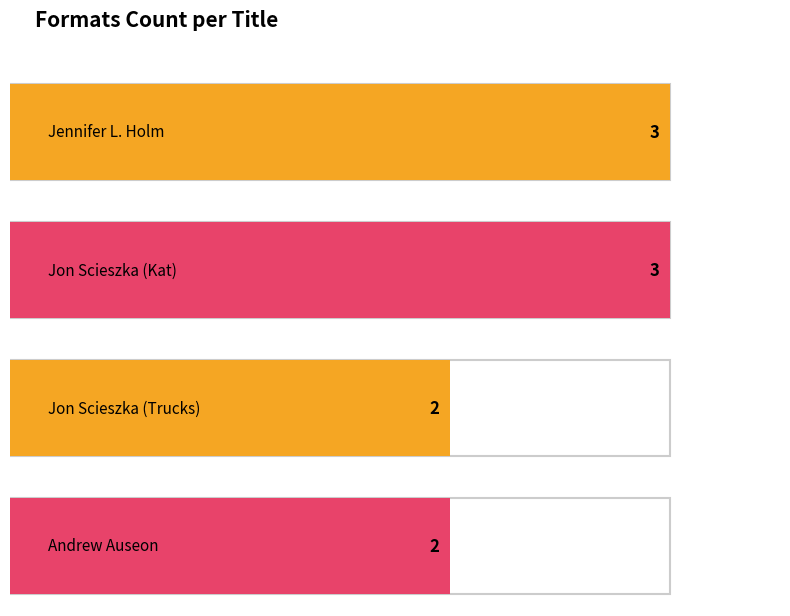

What is the change in value from Jennifer L. Holm (21615053) to Jon Scieszka (39548061) - Trucks?

-1